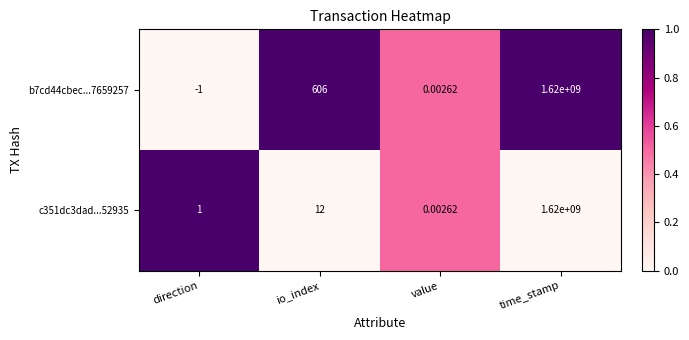

Which series has the largest total across all categories?

b7cd44cbec...7659257